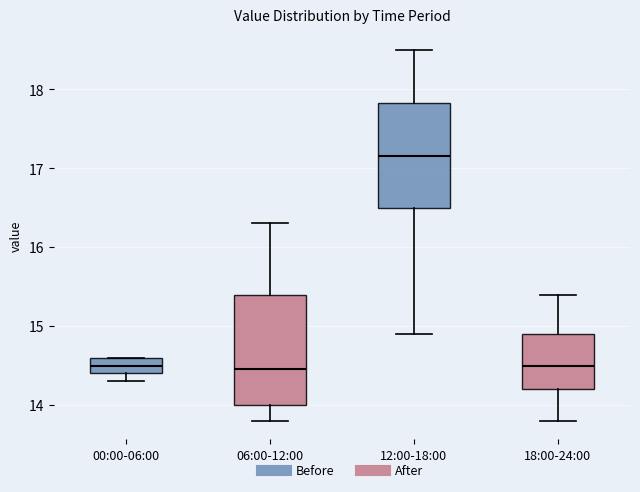

Reading left to right, transcribe this box plot: for each box, give where its median line is, the range the box spans, and where its two whiskers end, as read against the y-axis. The values are not printed on the chart, so give them approximately, as read against the axis.

00:00-06:00: median 14.5, box 14.4 to 14.6, whiskers 14.3 to 14.6
06:00-12:00: median 14.5, box 14.0 to 15.4, whiskers 13.8 to 16.3
12:00-18:00: median 17.2, box 16.5 to 17.8, whiskers 14.9 to 18.5
18:00-24:00: median 14.5, box 14.2 to 14.9, whiskers 13.8 to 15.4